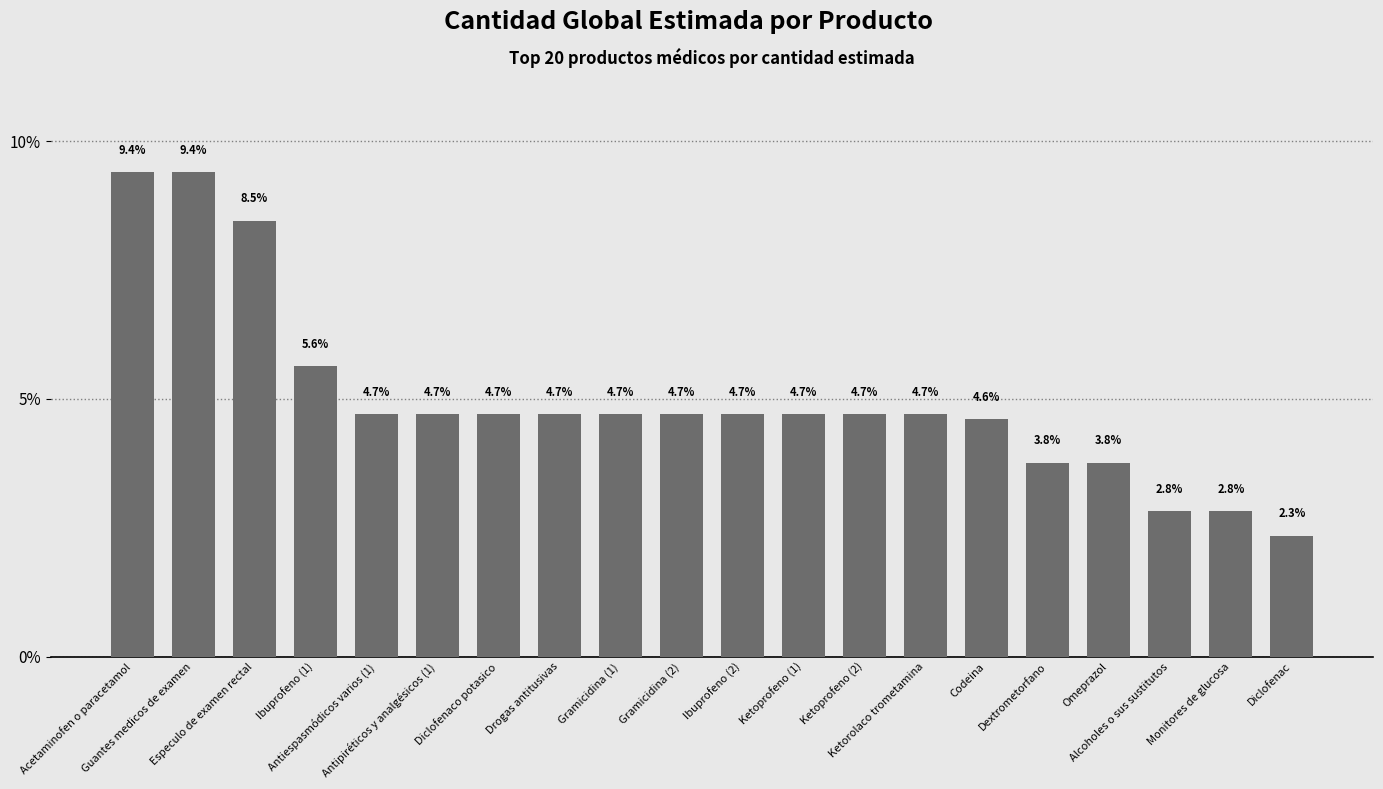

Reading left to right, extract all data points from this chart.

Acetaminofen o paracetamol=9.4	Guantes medicos de examen=9.4	Especulo de examen rectal=8.5	Ibuprofeno (1)=5.6	Antiespasmódicos varios (1)=4.7	Antipiréticos y analgésicos (1)=4.7	Diclofenaco potasico=4.7	Drogas antitusivas=4.7	Gramicidina (1)=4.7	Gramicidina (2)=4.7	Ibuprofeno (2)=4.7	Ketoprofeno (1)=4.7	Ketoprofeno (2)=4.7	Ketorolaco trometamina=4.7	Codeina=4.6	Dextrometorfano=3.8	Omeprazol=3.8	Alcoholes o sus sustitutos=2.8	Monitores de glucosa=2.8	Diclofenac=2.3